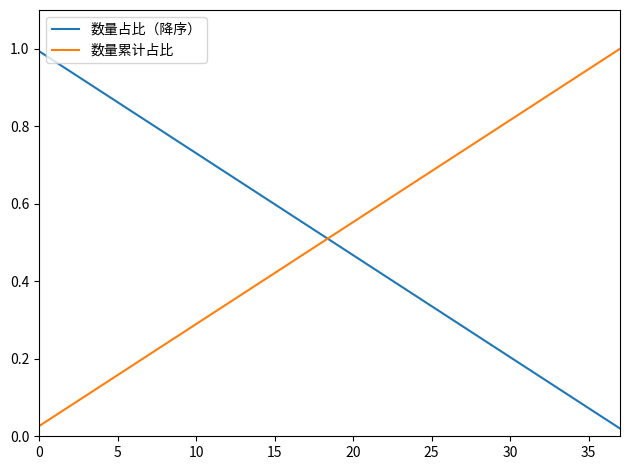

True or false: 数量累计占比 and 数量占比（降序） cross at least once.

True